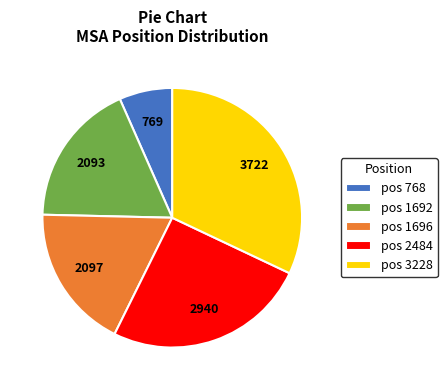

Which has a higher value, pos 768 or pos 2484?

pos 2484